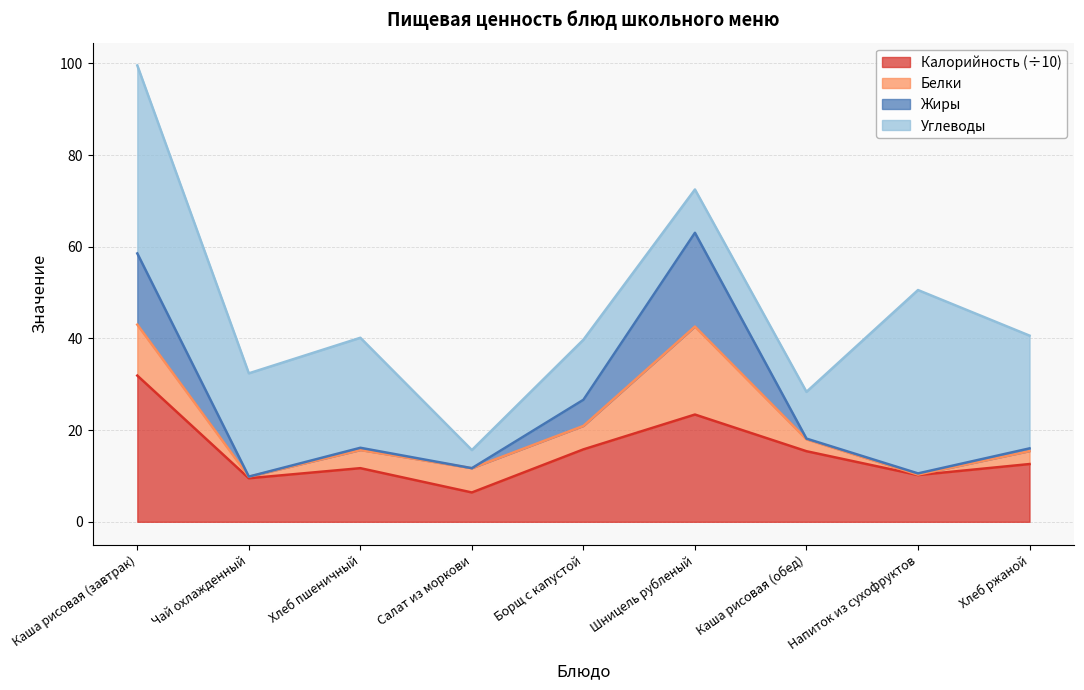

The Жиры series shows 9.9 at Чай охлажденный. True or false?

True